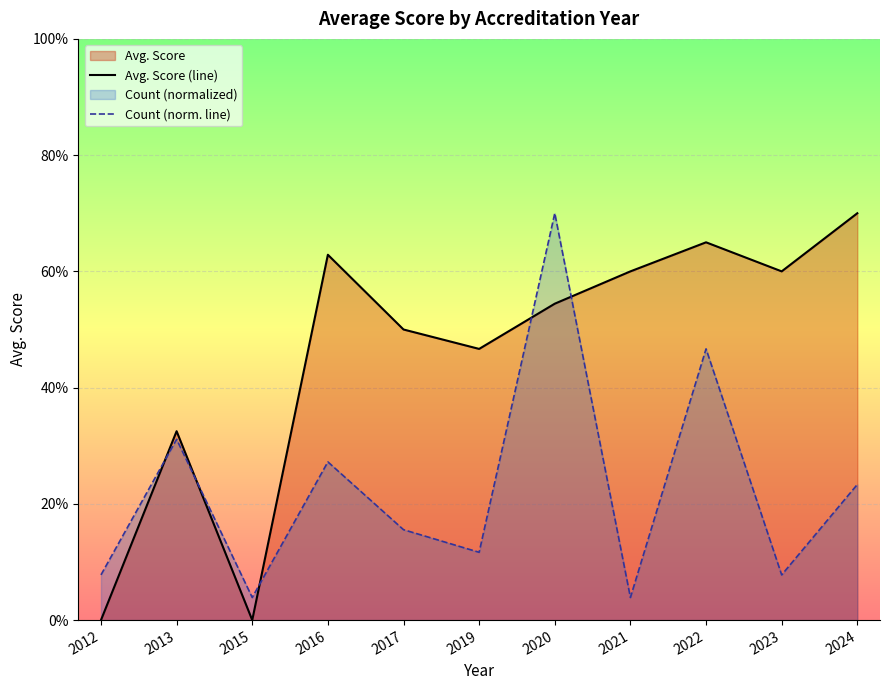

Which category has the lowest value in the Count (norm. line) series?

2015